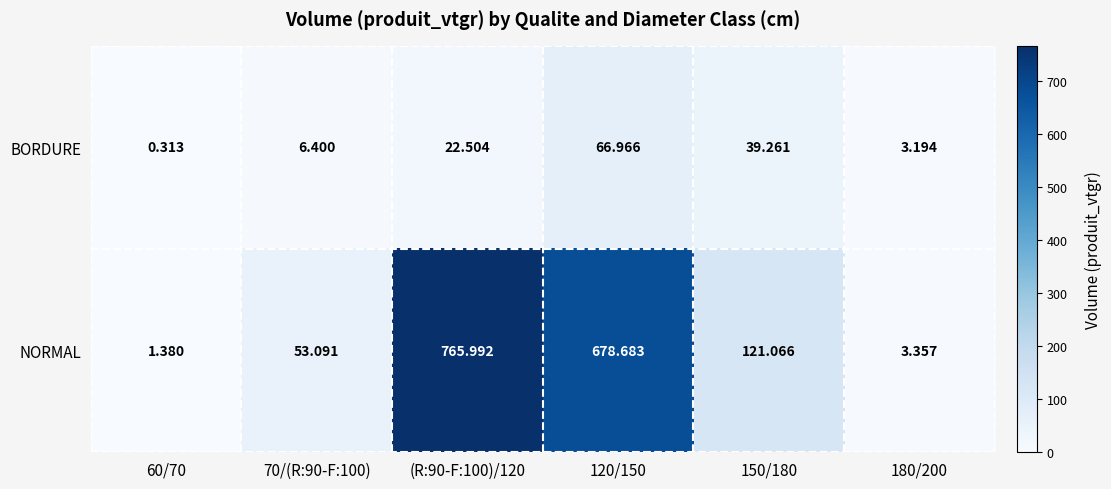

Between 60/70 and (R:90-F:100)/120, which series saw the biggest shift?

NORMAL